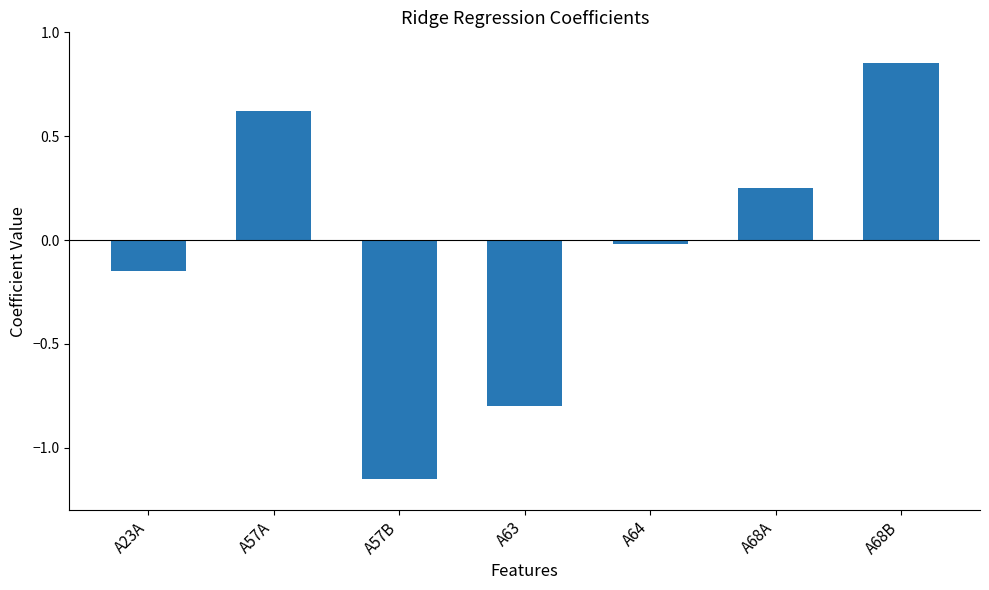

Read the value at A63.

-0.8